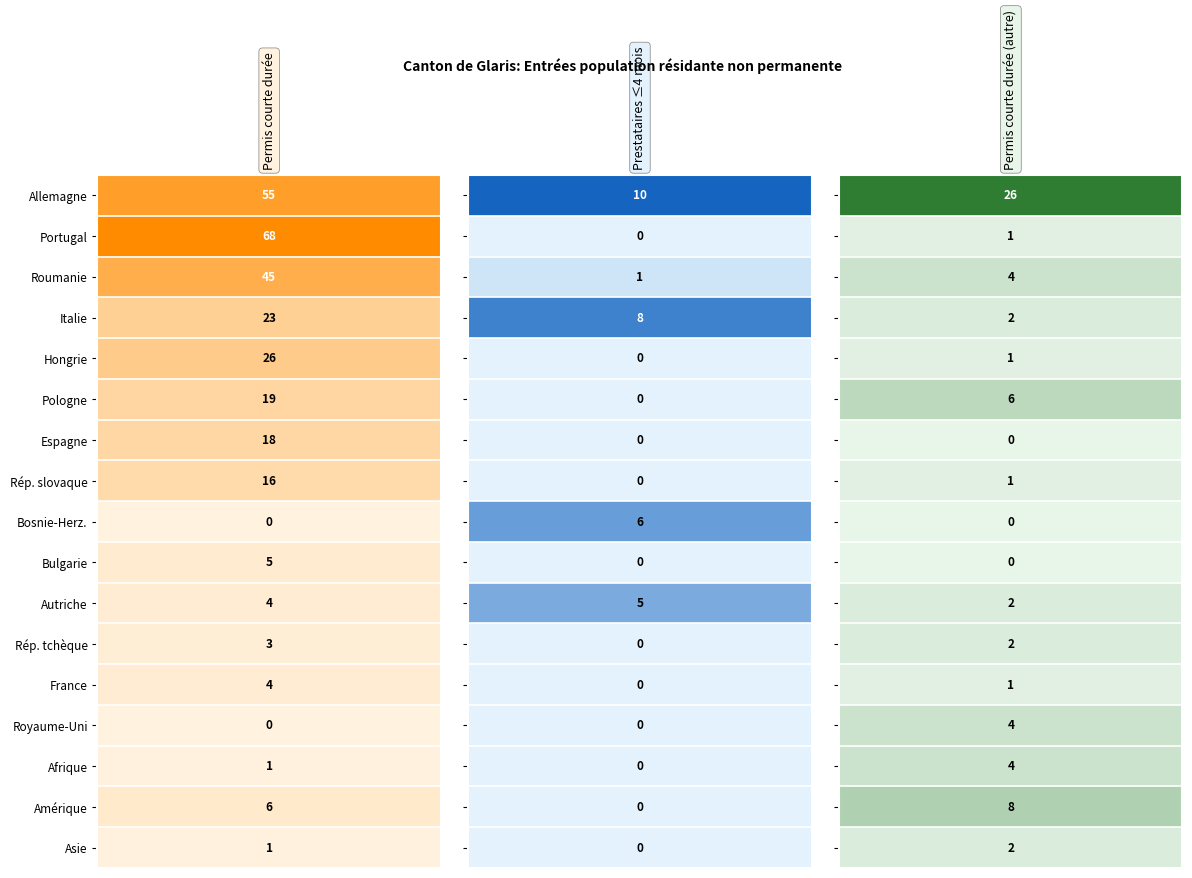

The value of Hongrie at 1 is 0. True or false?

True